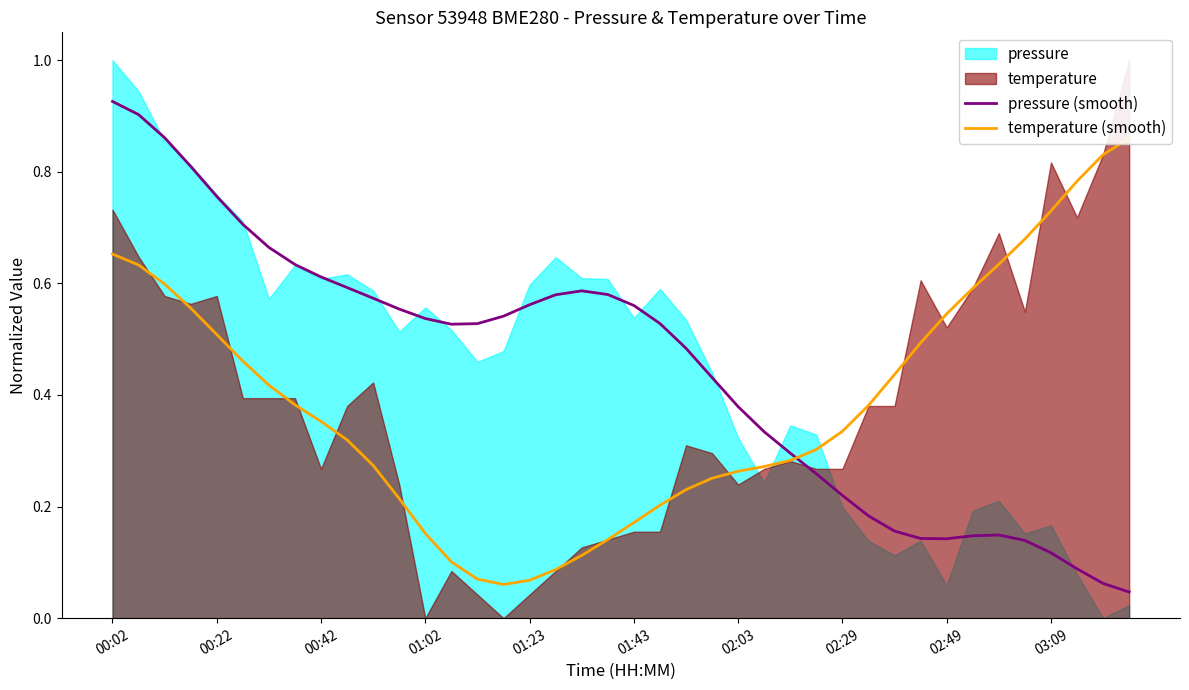

What is the average value of the pressure (smooth) series?

0.4